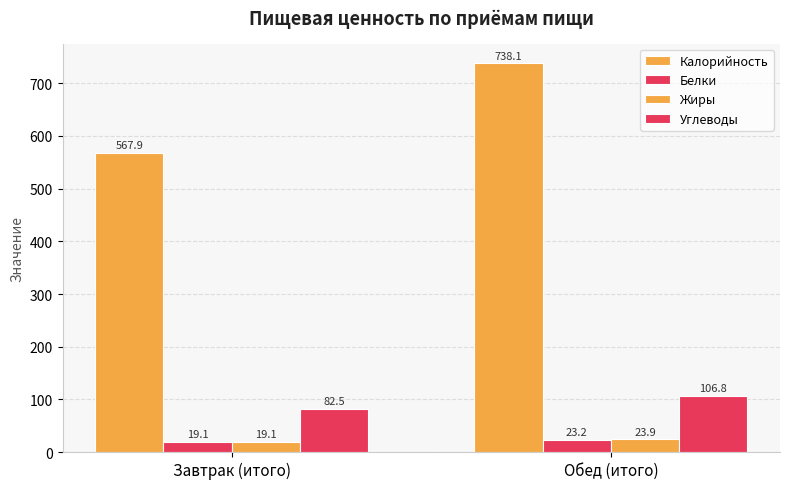

Does the chart contain any negative values?

No